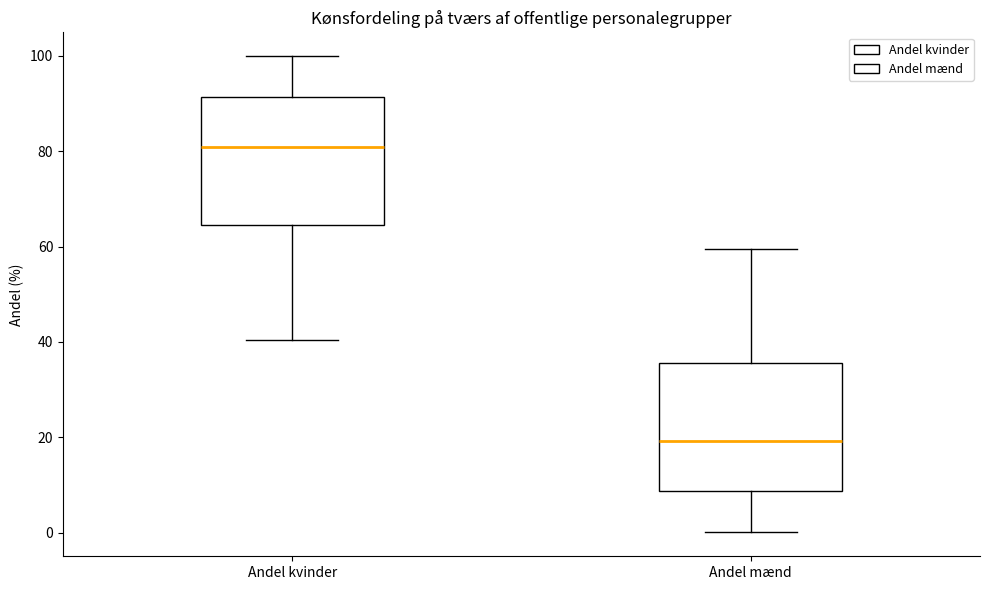

Reading left to right, transcribe this box plot: for each box, give where its median line is, the range the box spans, and where its two whiskers end, as read against the y-axis. The values are not printed on the chart, so give them approximately, as read against the axis.

Andel kvinder: median 80, box 64 to 92, whiskers 40 to 100
Andel mænd: median 20, box 8 to 36, whiskers 0 to 60